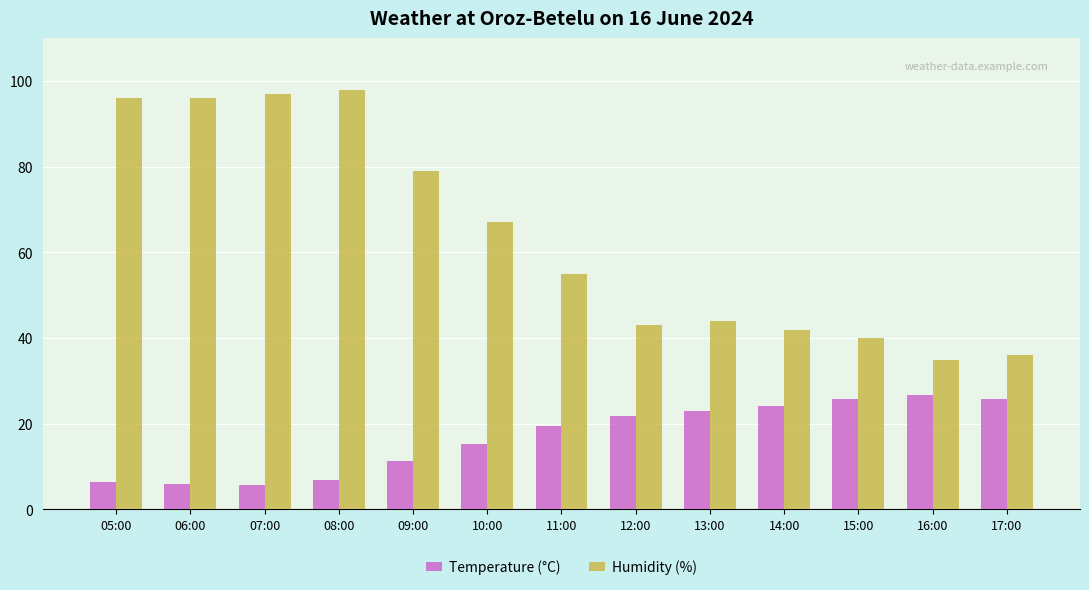

How many values in the Humidity (%) series are below 55?

6